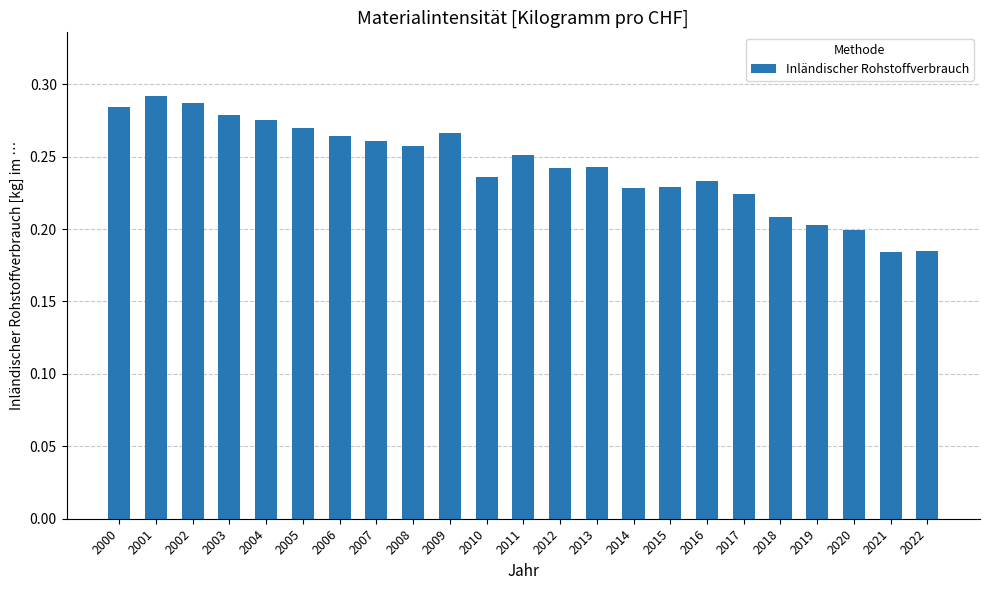

The value at 2018 is 0.1. True or false?

False